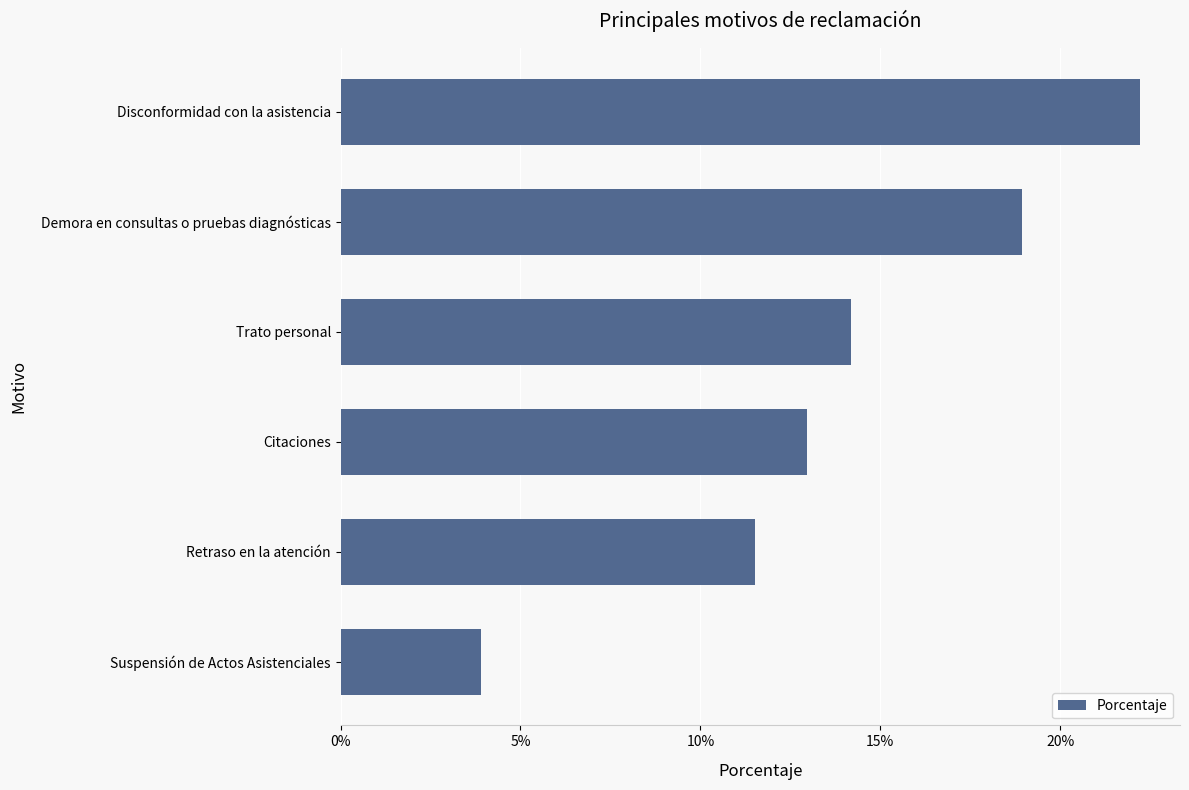

Which category has the highest value across all series?

Disconformidad con la asistencia